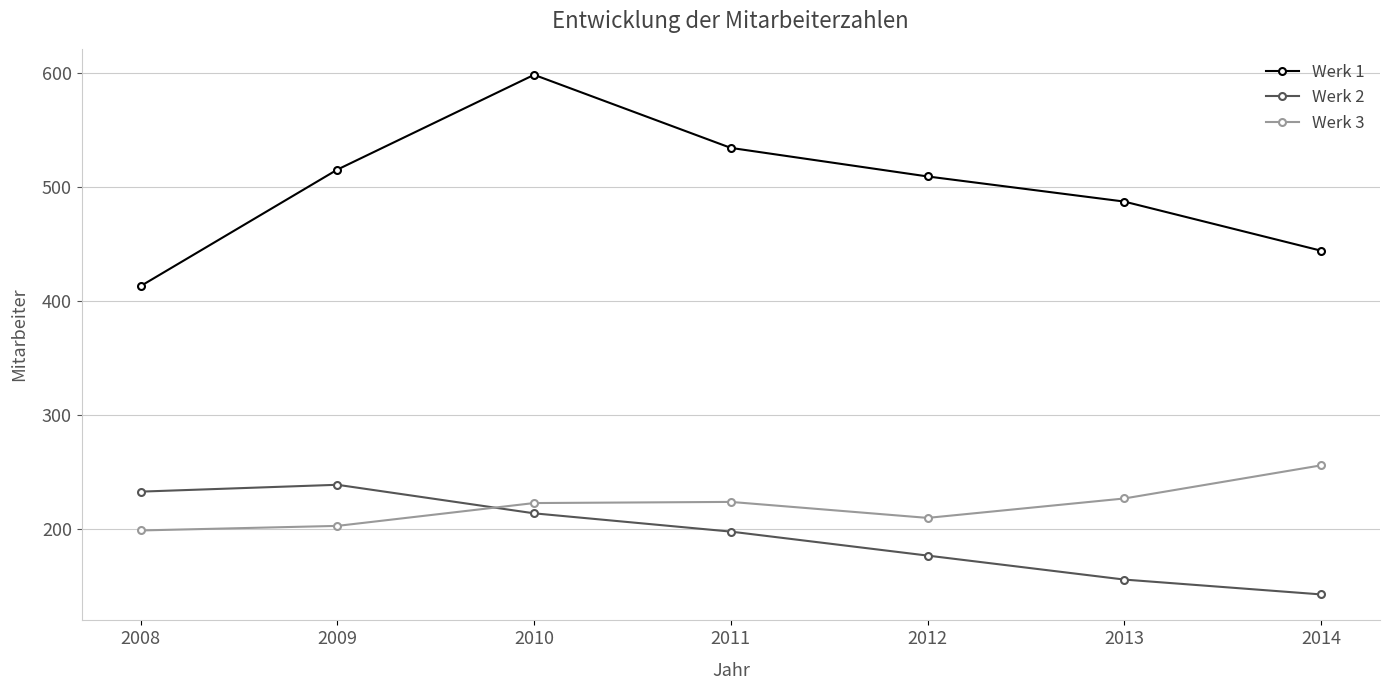

What is the value of the Werk 1 point at the 6th from the left?

487